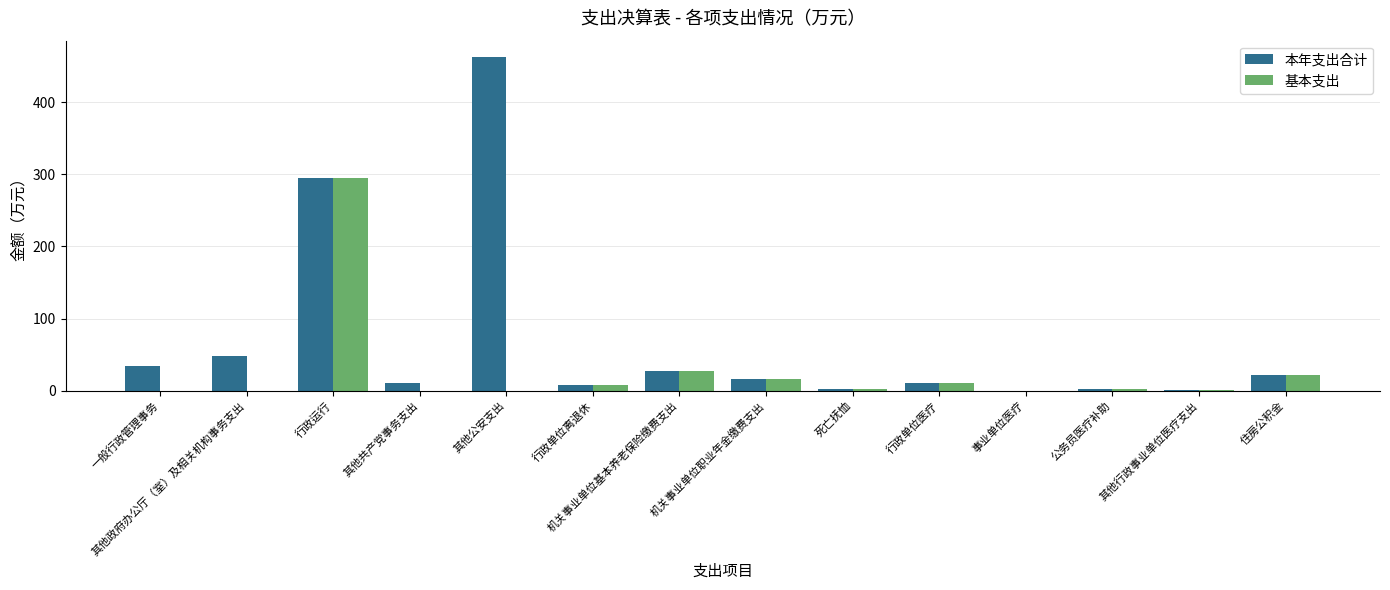

What is the maximum value shown in the chart?

462.1